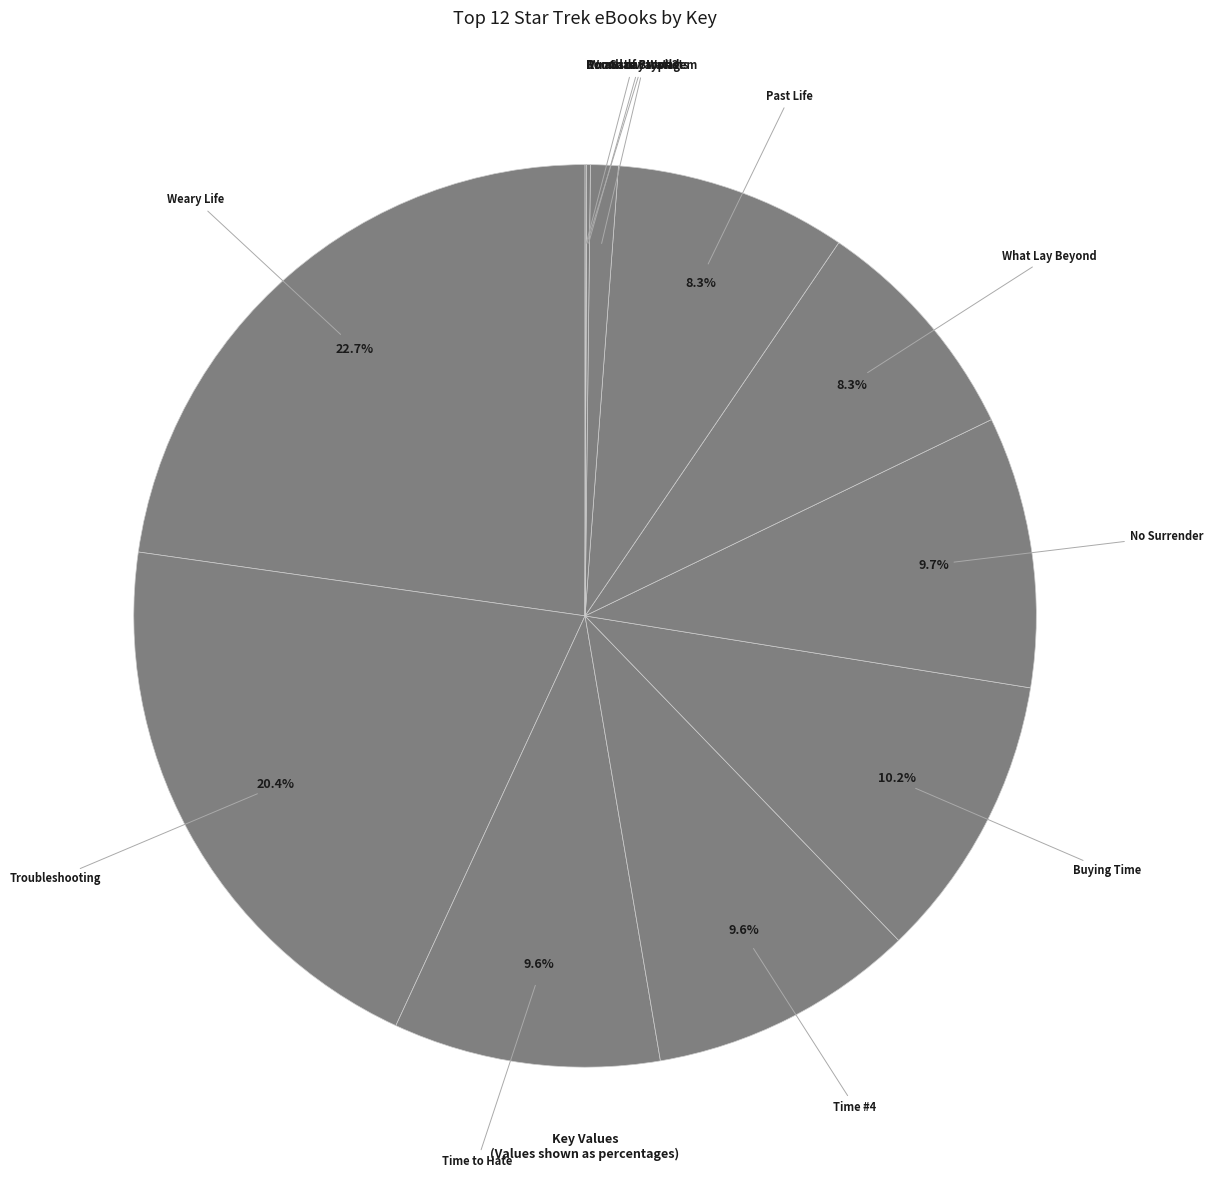

To the nearest percent, what is the difference between the largest and smallest slice percentages?

23%